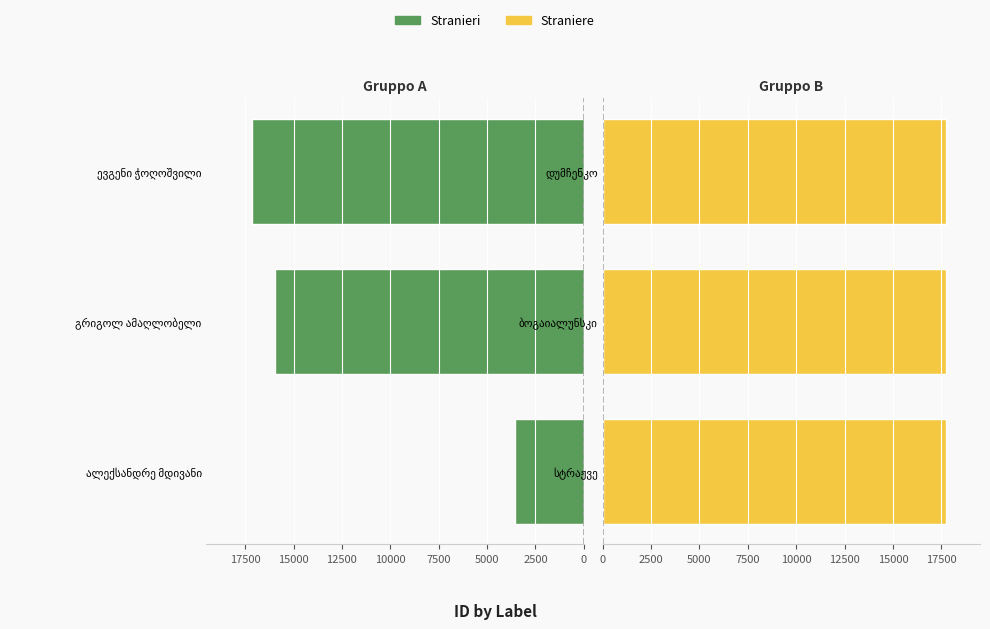

Is it true that Stranieri equals 8705 at გრიგოლ ამაღლობელი?

False